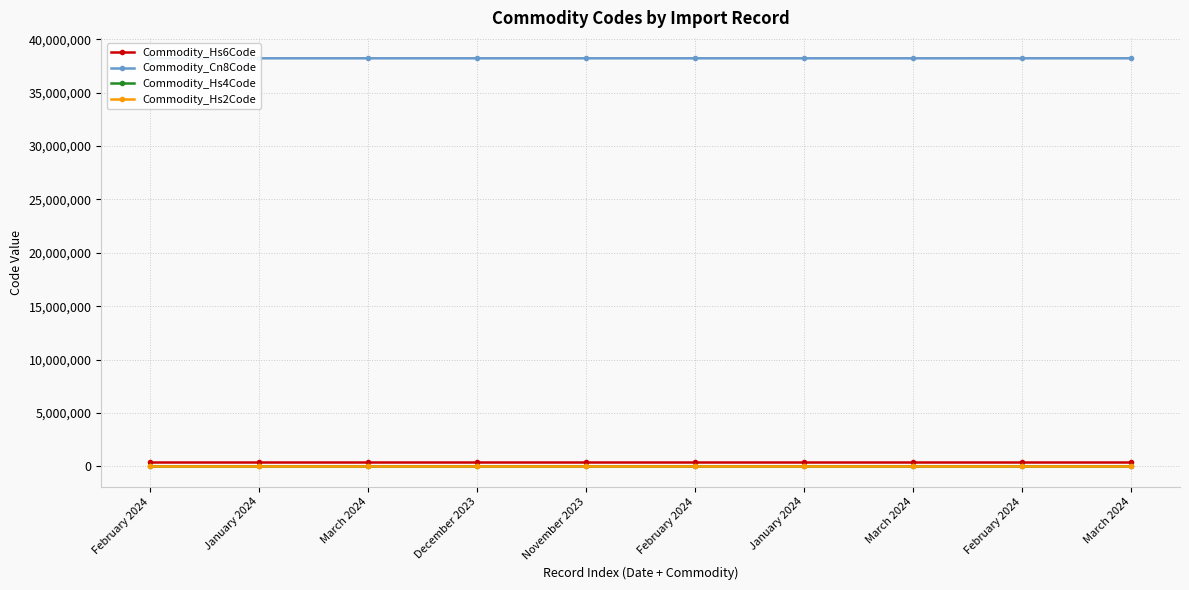

What are all the series names shown in the legend?

Commodity_Hs6Code, Commodity_Cn8Code, Commodity_Hs4Code, Commodity_Hs2Code